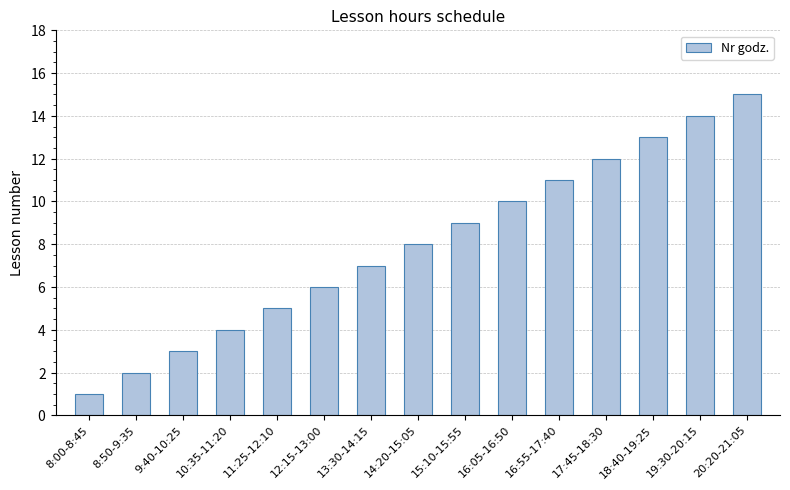

What is the maximum value shown in the chart?

15